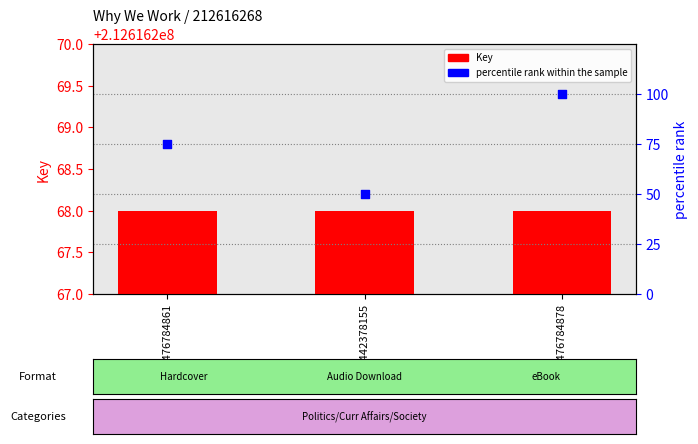

At which category is the sum across all series the highest?

9781476784878